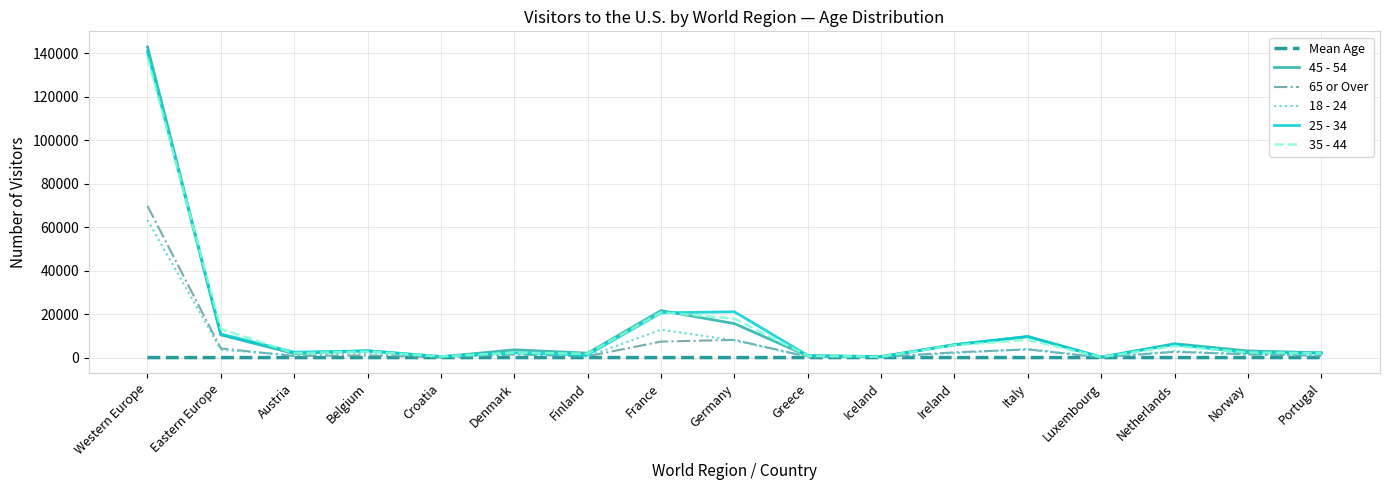

How many categories are shown in the chart?

17